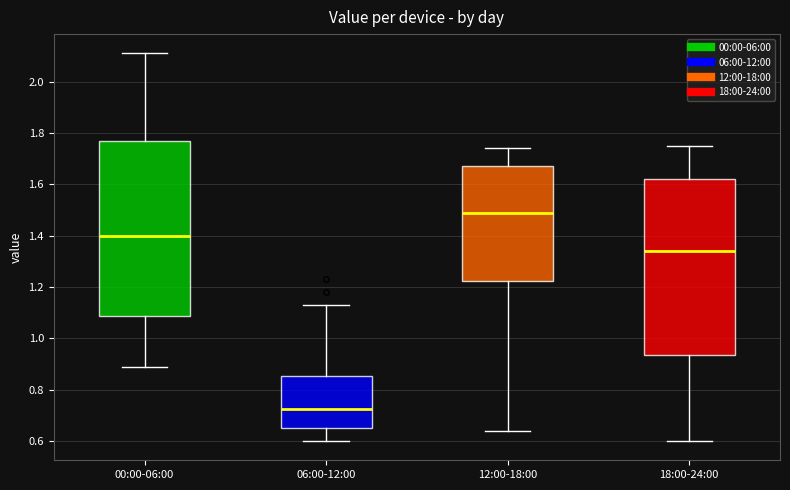

Reading left to right, transcribe this box plot: for each box, give where its median line is, the range the box spans, and where its two whiskers end, as read against the y-axis. The values are not printed on the chart, so give them approximately, as read against the axis.

00:00-06:00: median 1.40, box 1.08 to 1.76, whiskers 0.90 to 2.12
06:00-12:00: median 0.72, box 0.66 to 0.86, whiskers 0.60 to 1.14
12:00-18:00: median 1.50, box 1.22 to 1.68, whiskers 0.64 to 1.74
18:00-24:00: median 1.34, box 0.94 to 1.62, whiskers 0.60 to 1.76